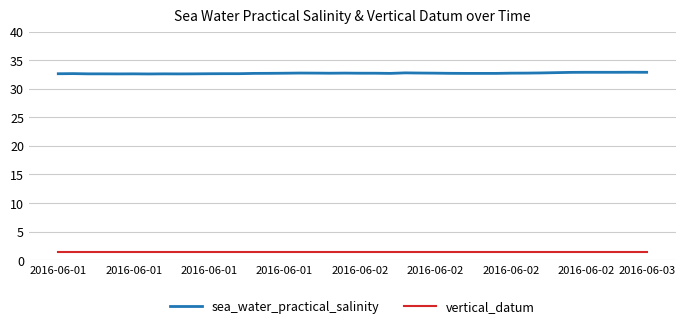

What is the minimum value shown in the chart?

1.5